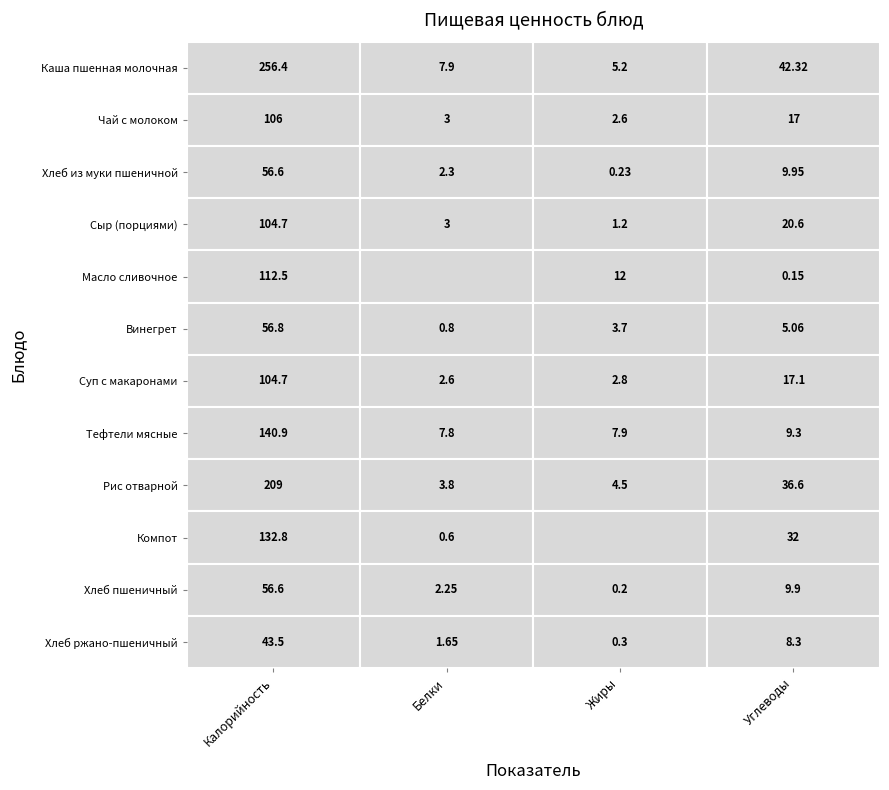

The value of Чай с молоком at Углеводы is 17.0. True or false?

True